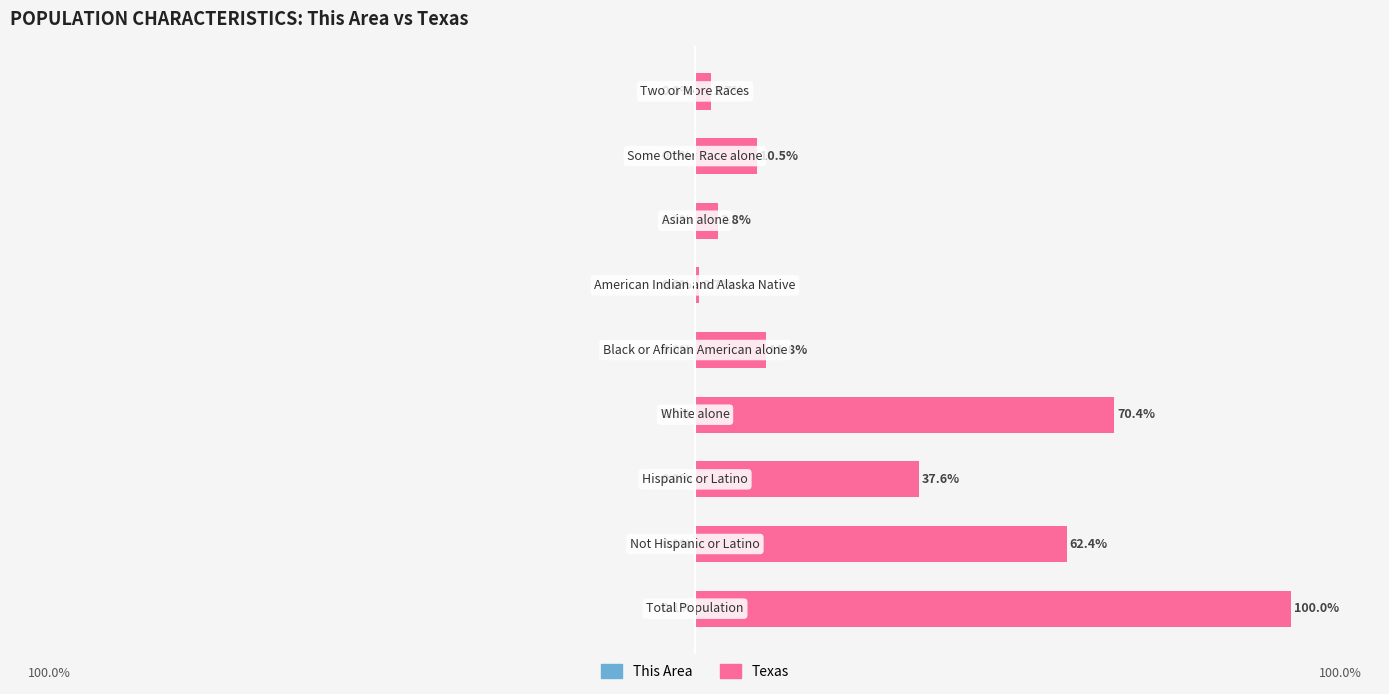

What is the value of the Texas bar at the 7th from the left?

3.8